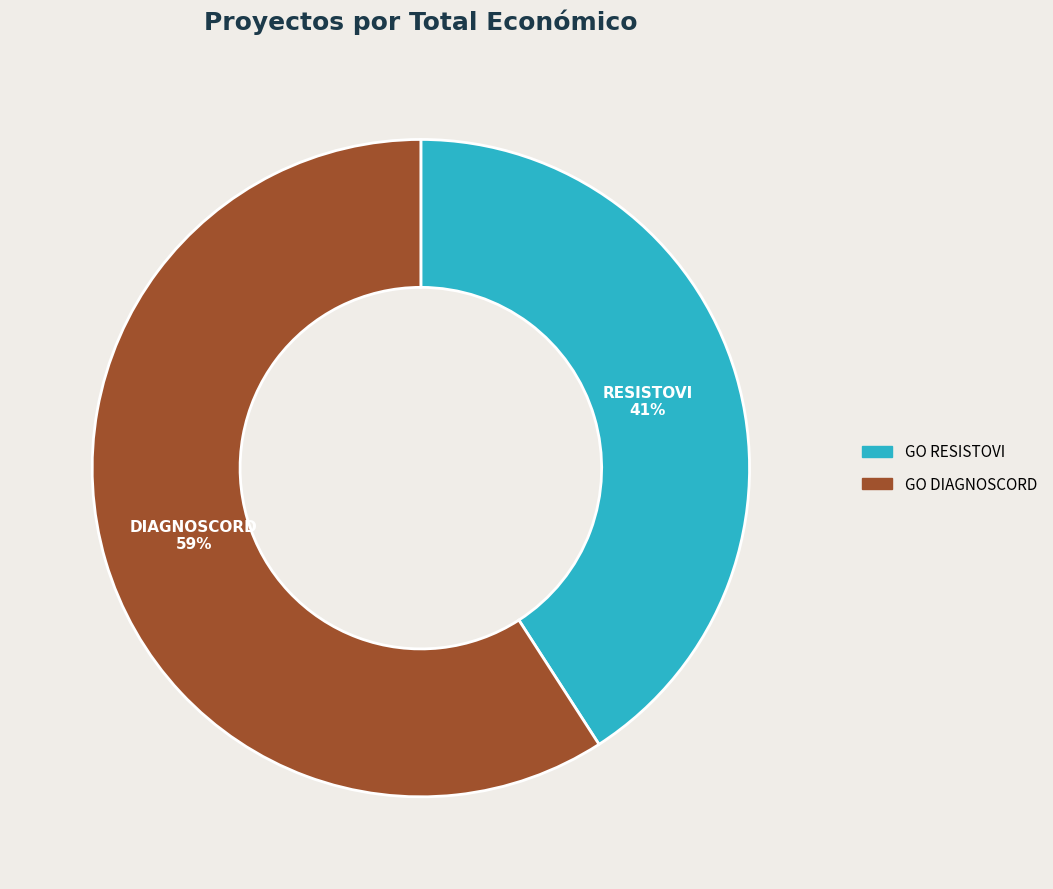

Does any single category account for the majority?

Yes